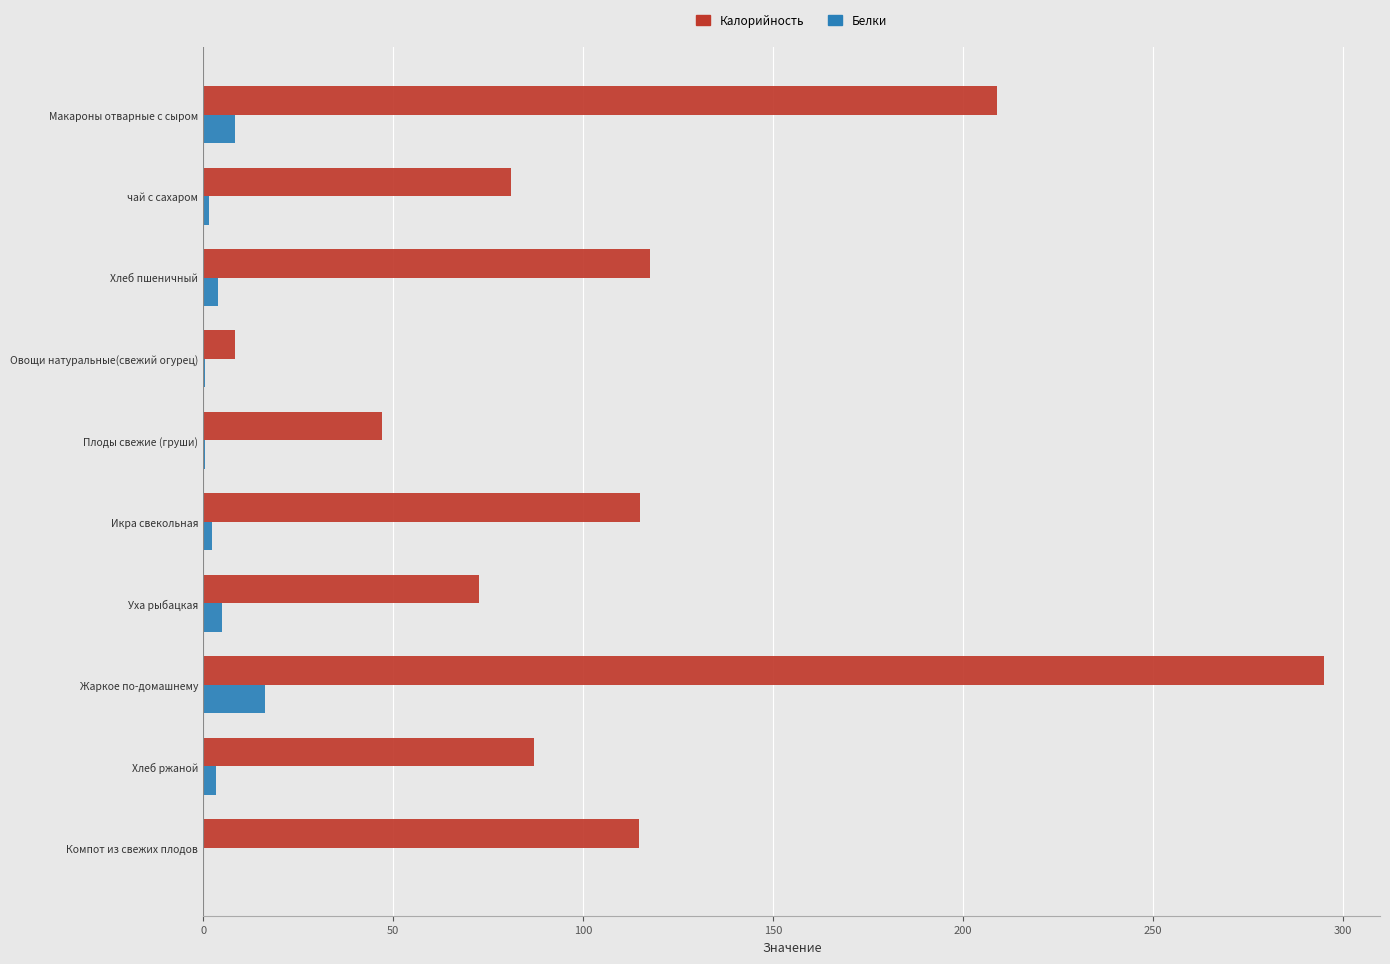

Which label corresponds to the largest value in the chart?

Жаркое по-домашнему